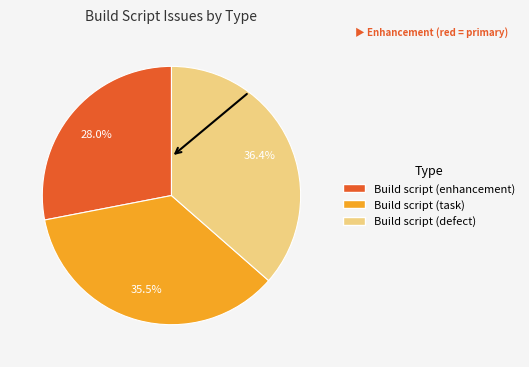

Which category has the biggest portion of the pie?

Build script (defect)